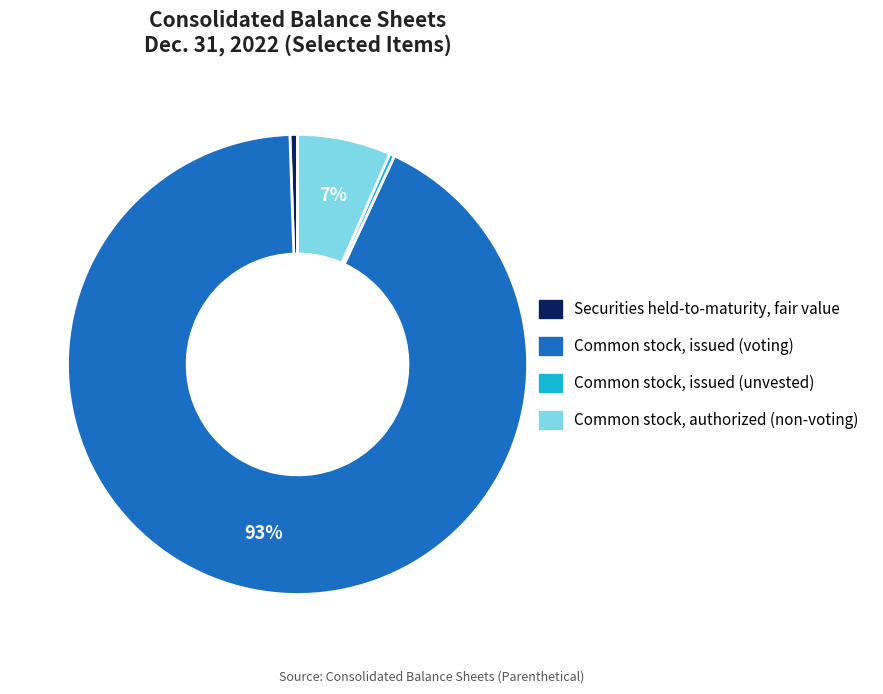

Is there any slice that represents more than half of the pie?

Yes